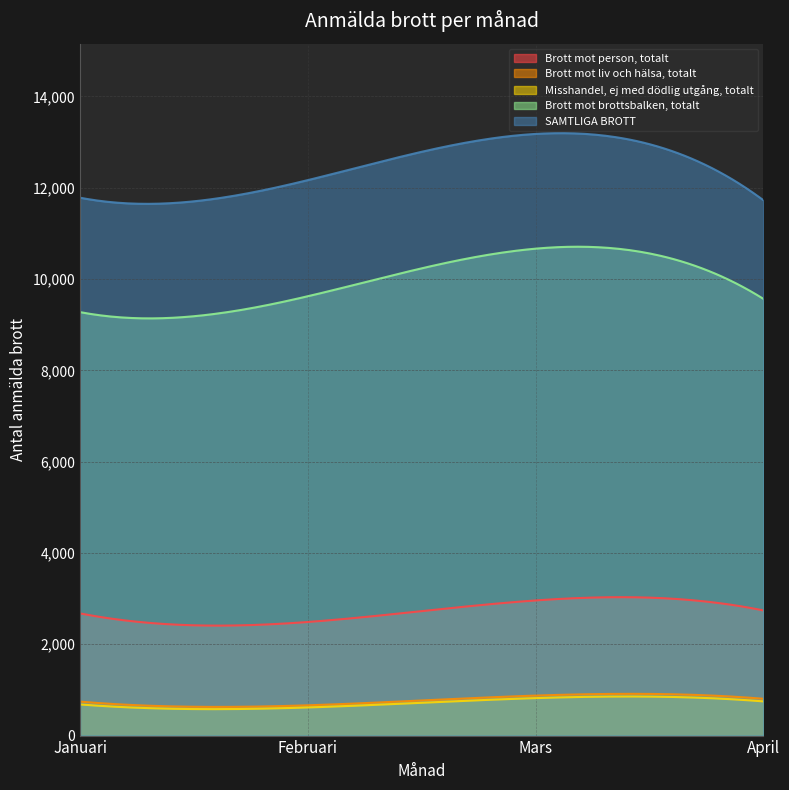

Reading left to right, what are all the values shown in this chart?

Brott mot person, totalt: Januari=2676	Februari=2488	Mars=2960	April=2741
Brott mot liv och hälsa, totalt: Januari=744	Februari=663	Mars=876	April=806
Misshandel, ej med dödlig utgång, totalt: Januari=682	Februari=616	Mars=821	April=749
Brott mot brottsbalken, totalt: Januari=9275	Februari=9623	Mars=10665	April=9565
SAMTLIGA BROTT: Januari=11781	Februari=12166	Mars=13178	April=11725